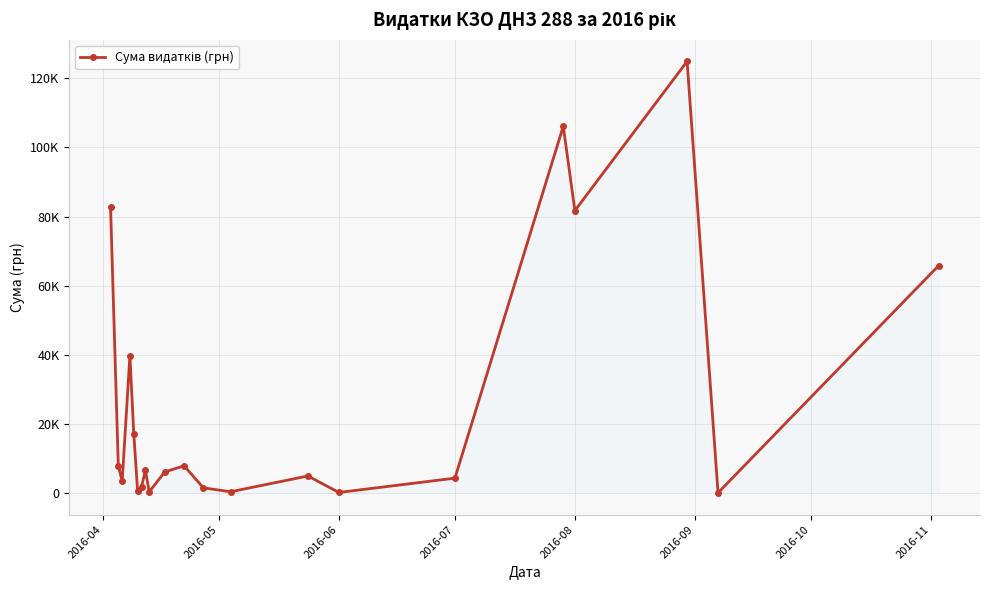

True or false: there are more than 1 points higher than both neighbors.

True